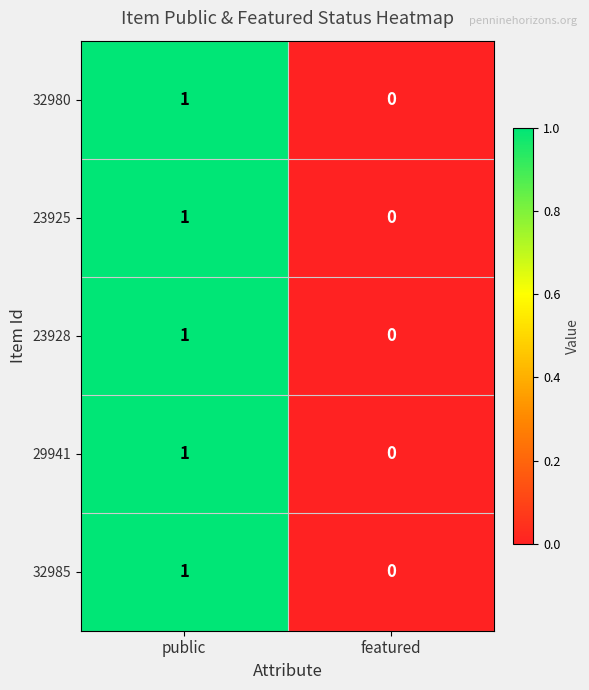

Where is 23928 nearest to the value 0?

featured